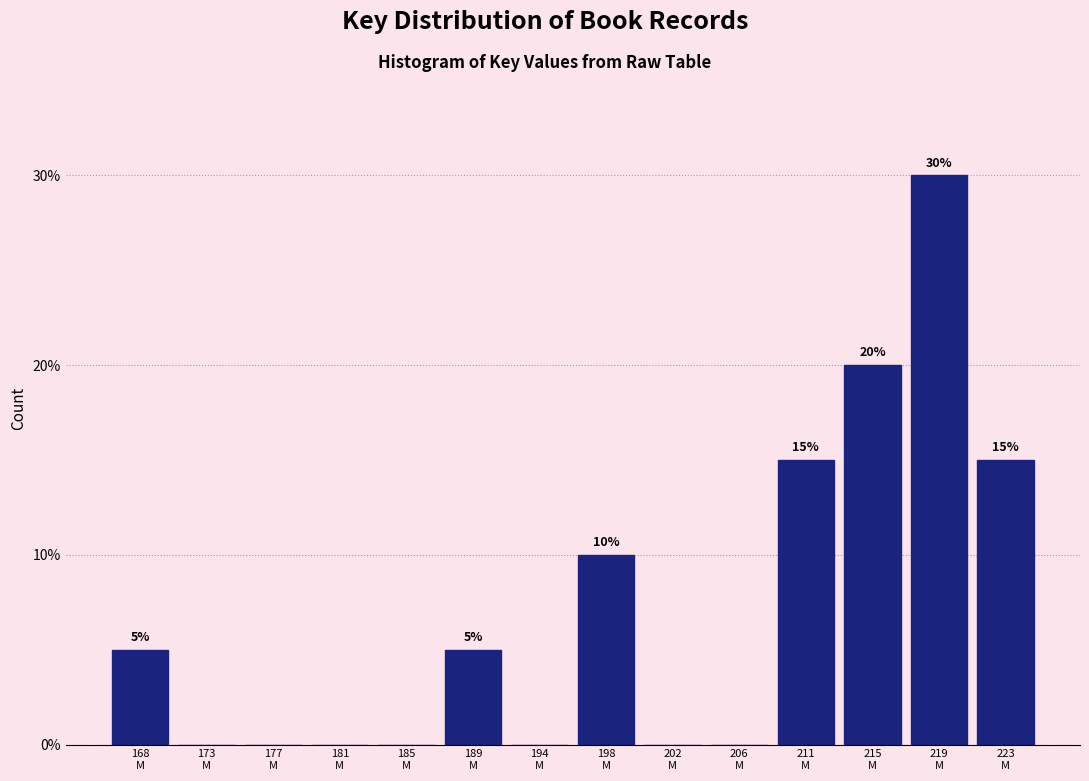

What is the sum of all values?

100